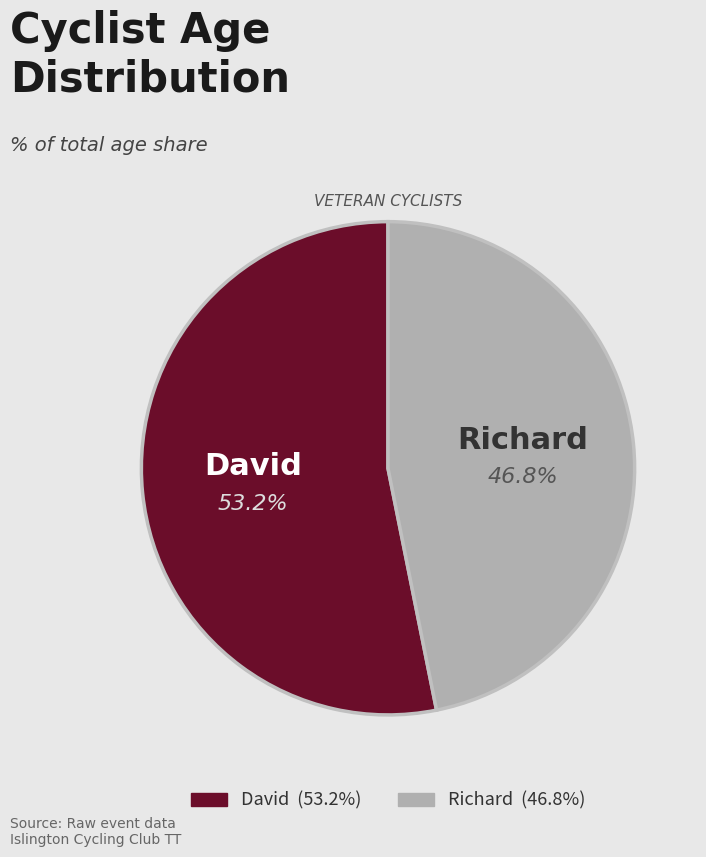

Rank the categories by value from lowest to highest.

Richard, David